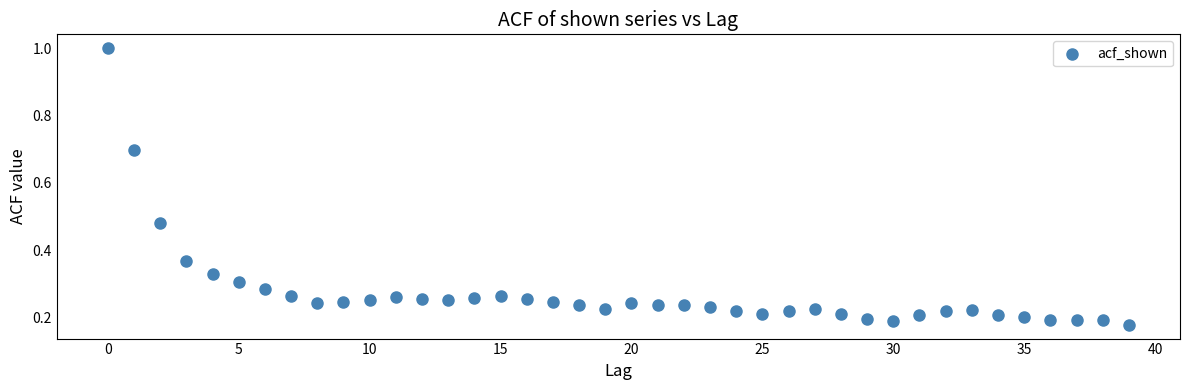

What is the range of Y values (max minus min)?

0.8